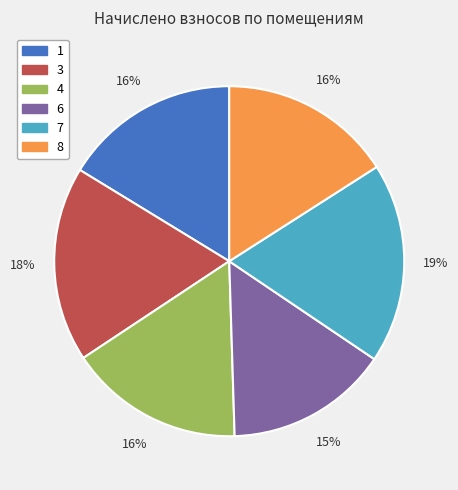

Approximately how many times larger is the value at 1 compared to 3?

0.9